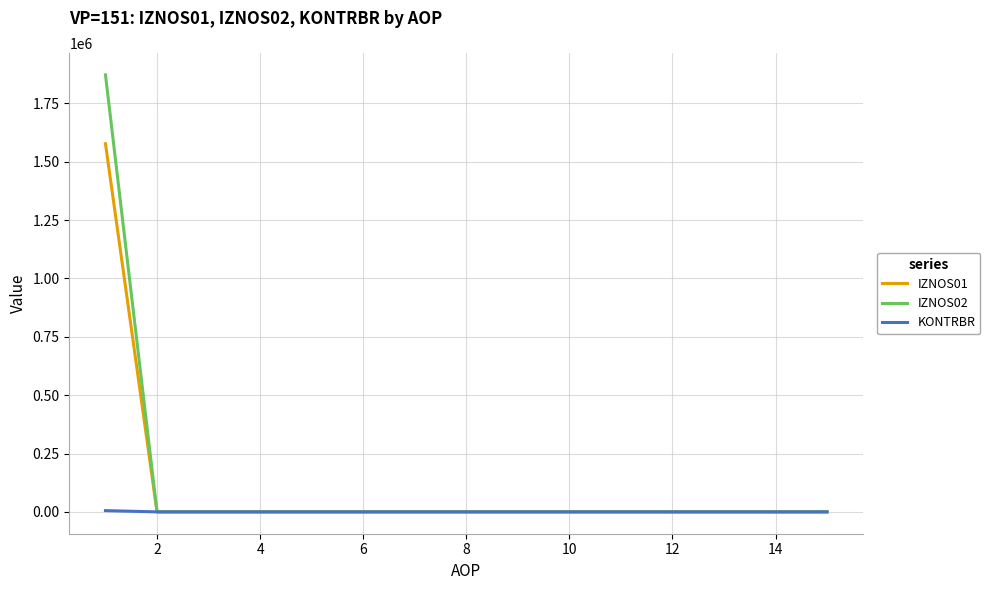

What is the maximum value for IZNOS01?

1576955.4